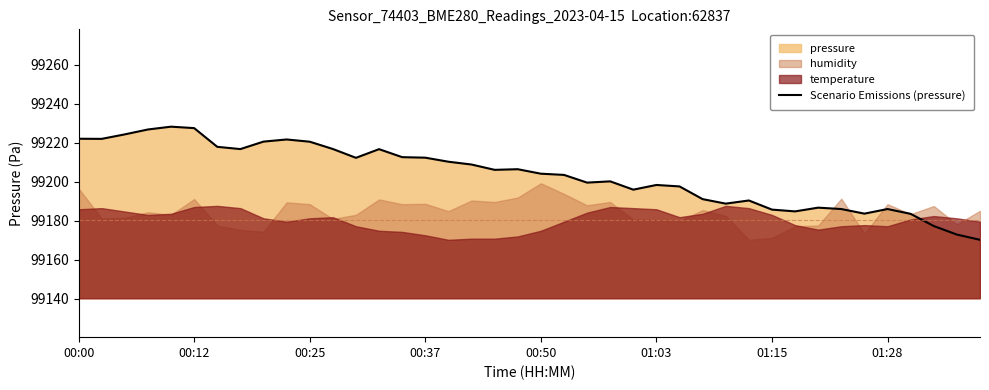

How many lines are shown in the chart?

1